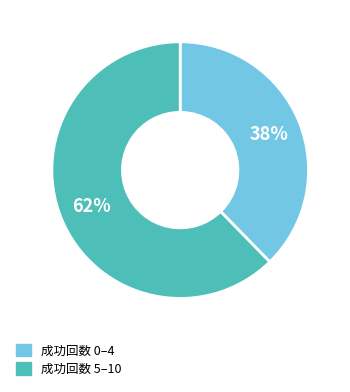

Does any single category account for the majority?

Yes